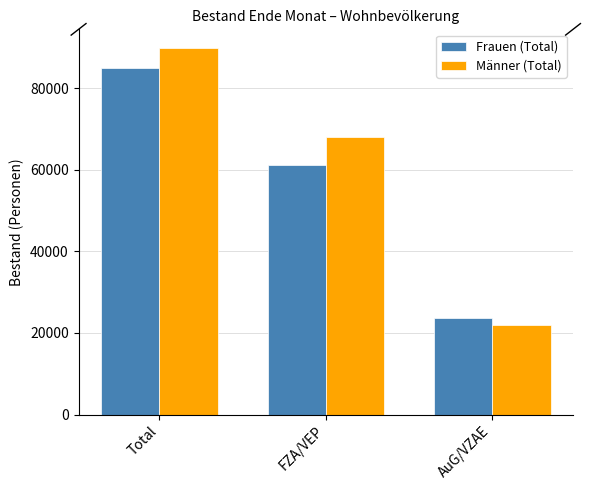

Which series has the widest spread of values?

Männer (Total)